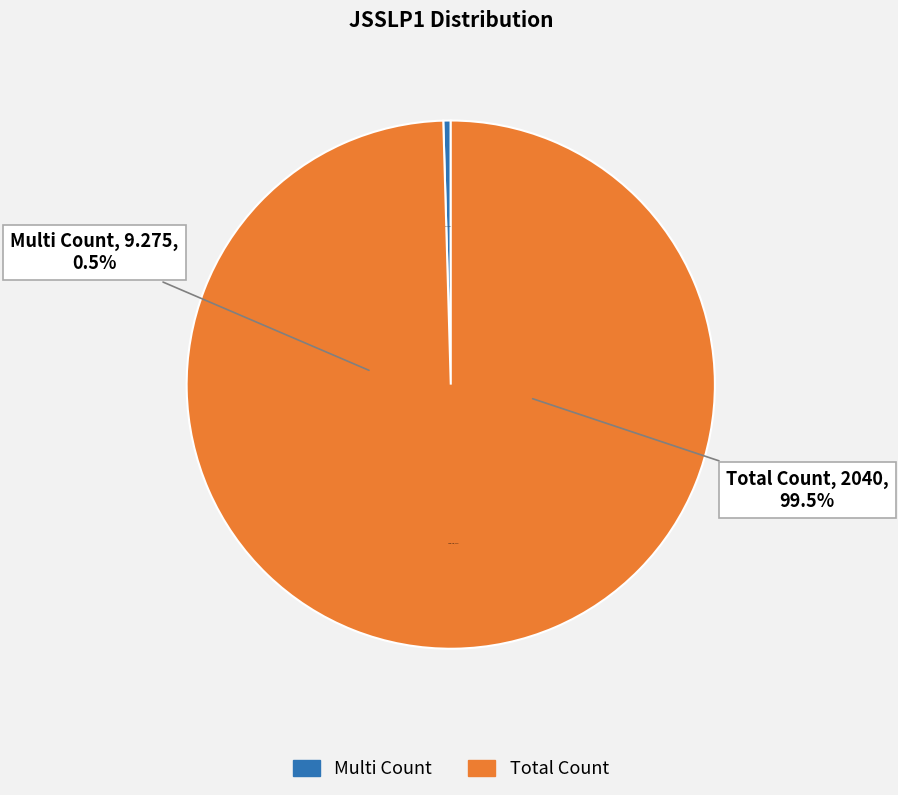

How many segments does this pie chart have?

2